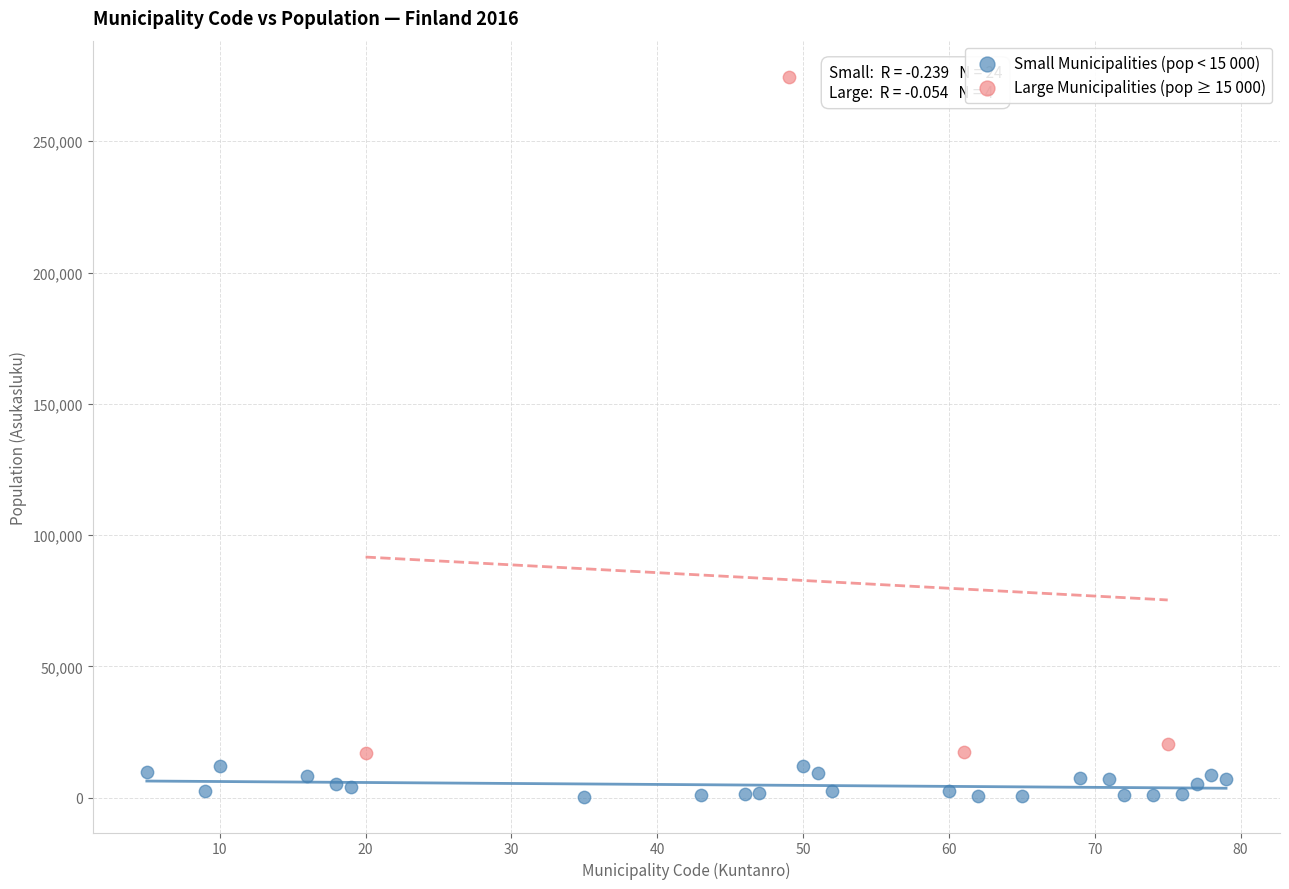

Which series has the largest Y range (max minus min)?

Large Municipalities (pop ≥ 15 000)